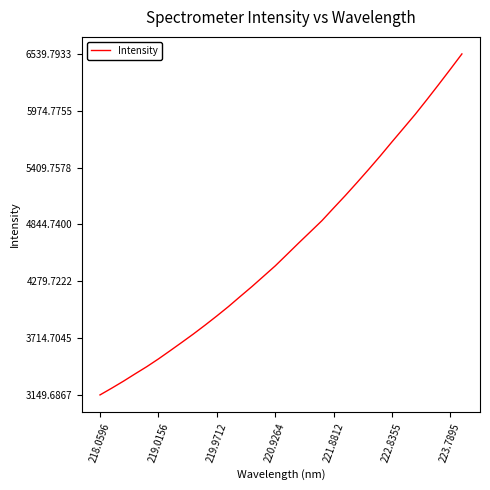

What is the smallest value displayed?

3149.7